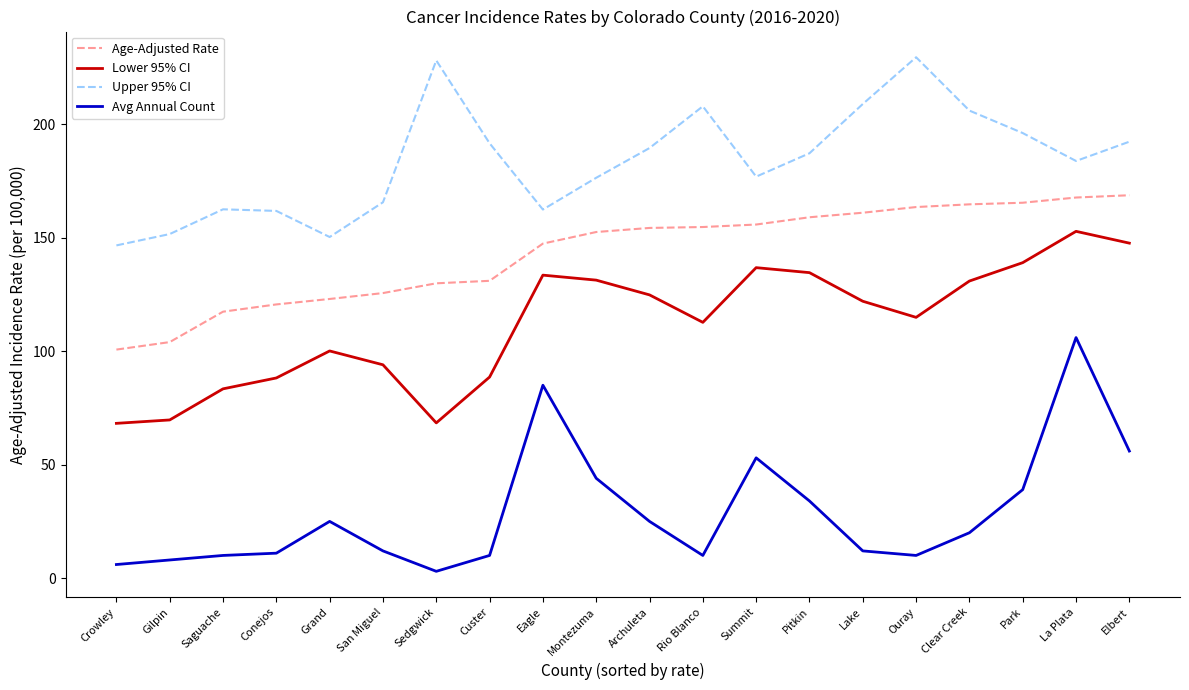

What is the difference between the maximum and minimum values in the Age-Adjusted Rate series?

68.0